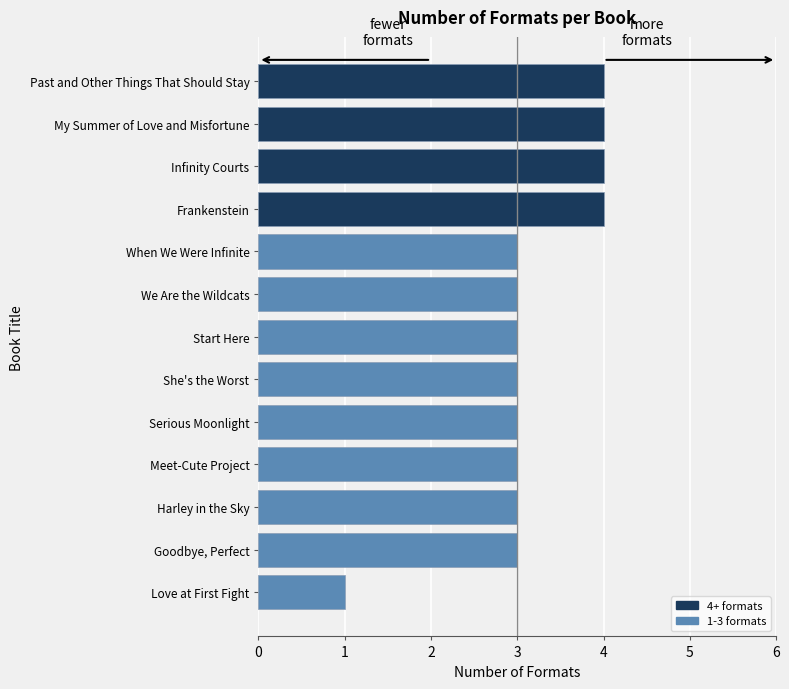

What is the difference between the maximum and minimum values?

3